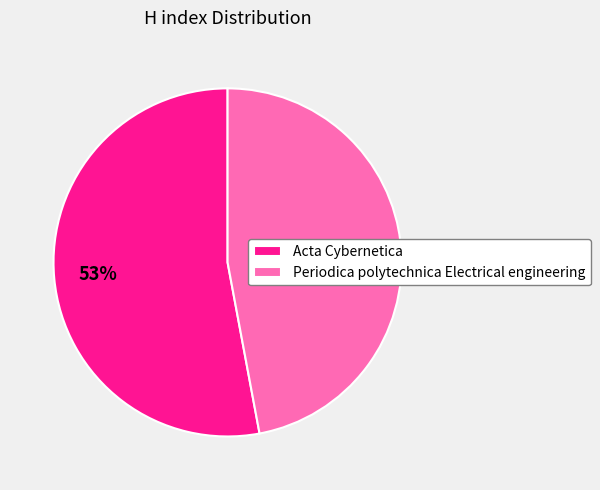

What is the largest slice in the pie chart?

Acta Cybernetica